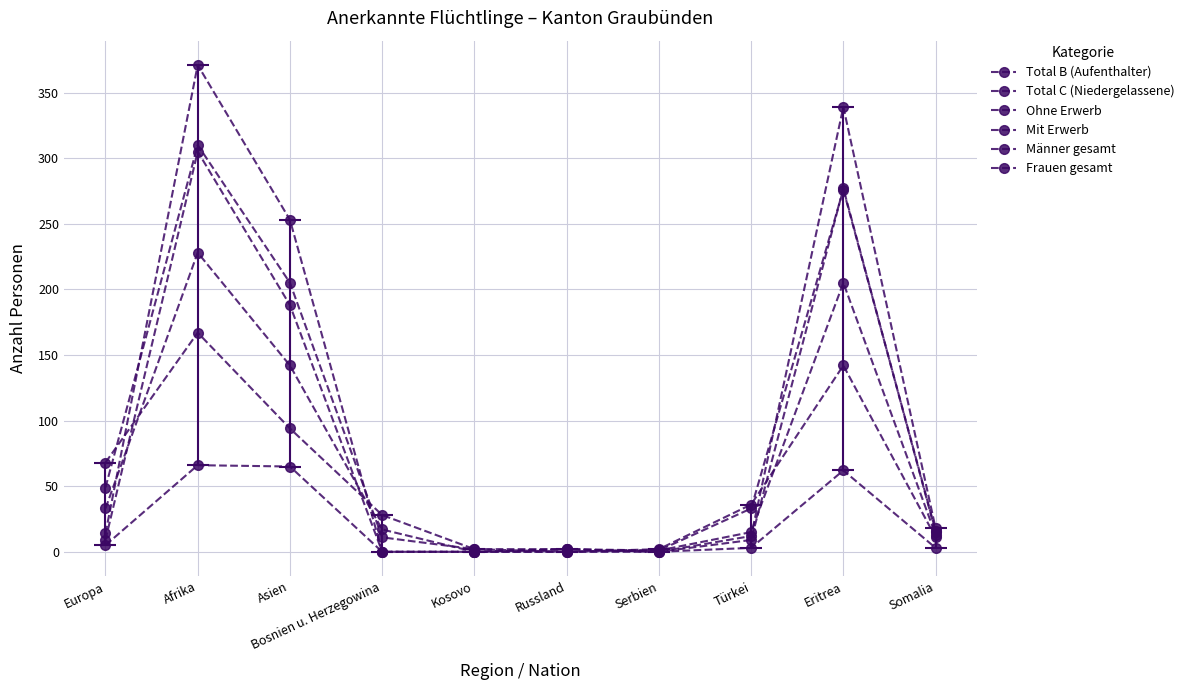

Is this an area chart (filled region under the line)?

No